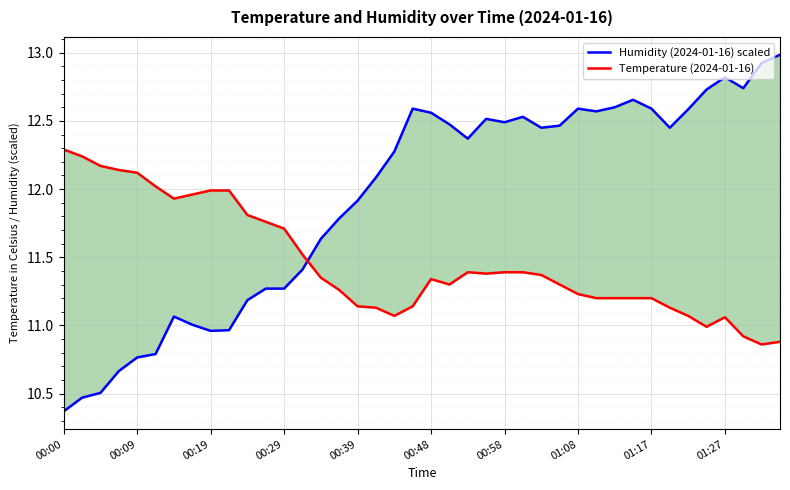

Reading right to left, what are all the values shown in this chart?

Humidity (2024-01-16) scaled: 13.0	12.9	12.7	12.8	12.7	12.6	12.5	12.6	12.7	12.6	12.6	12.6	12.5	12.5	12.5	12.5	12.5	12.4	12.5	12.6	12.6	12.3	12.1	11.9	11.8	11.6	11.4	11.3	11.3	11.2	11.0	11.0	11.0	11.1	10.8	10.8	10.7	10.5	10.5	10.4
Temperature (2024-01-16): 10.9	10.9	10.9	11.1	11.0	11.1	11.1	11.2	11.2	11.2	11.2	11.2	11.3	11.4	11.4	11.4	11.4	11.4	11.3	11.3	11.1	11.1	11.1	11.1	11.3	11.3	11.5	11.7	11.8	11.8	12.0	12.0	12.0	11.9	12.0	12.1	12.1	12.2	12.2	12.3